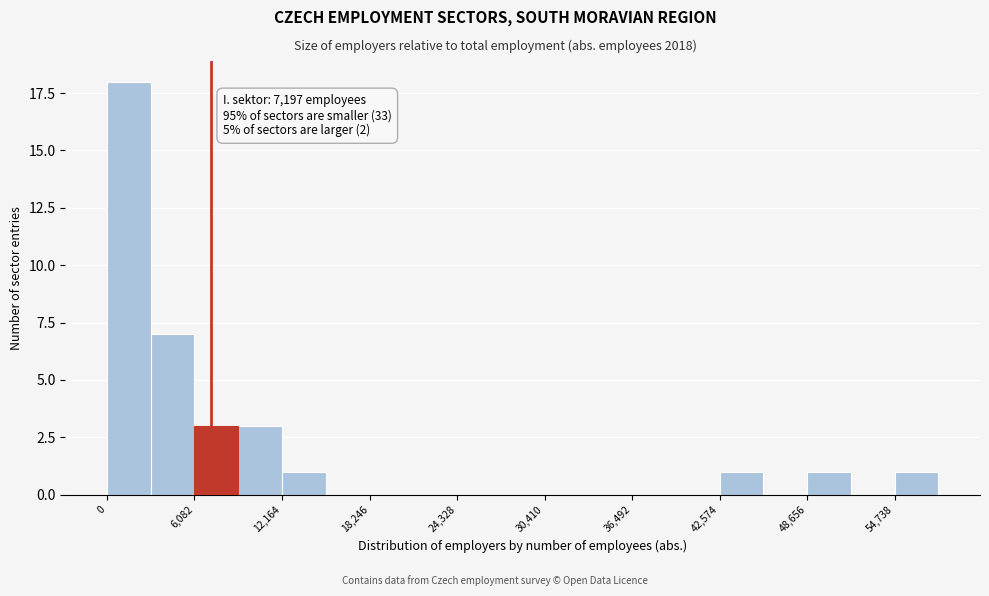

Around what value on the x-axis is the tallest bar? Give the approximate position of its centre, as read against the axis.

2000